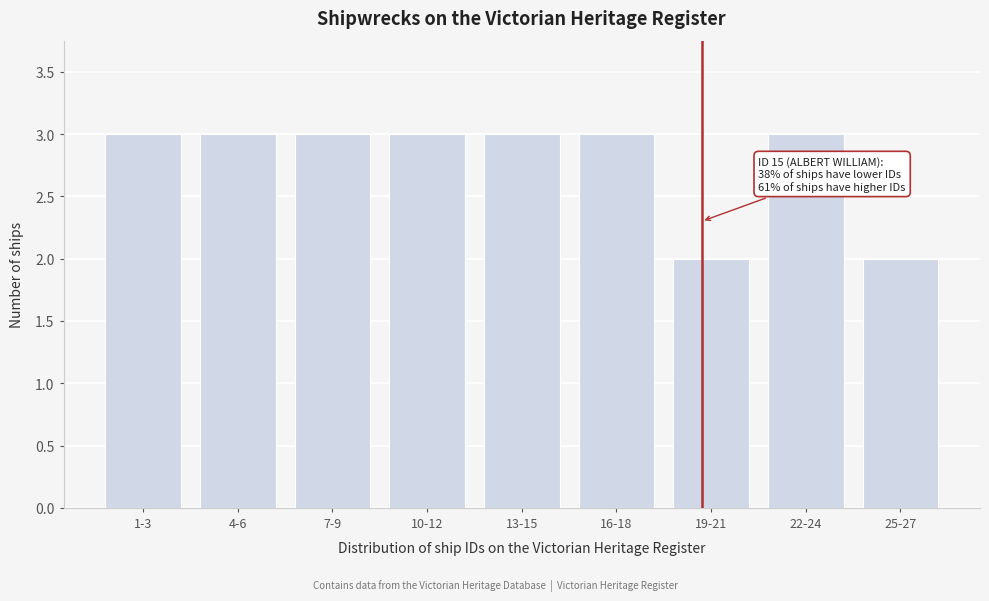

Reading left to right, transcribe all the data shown in this chart.

1-3=3	4-6=3	7-9=3	10-12=3	13-15=3	16-18=3	19-21=2	22-24=3	25-27=2